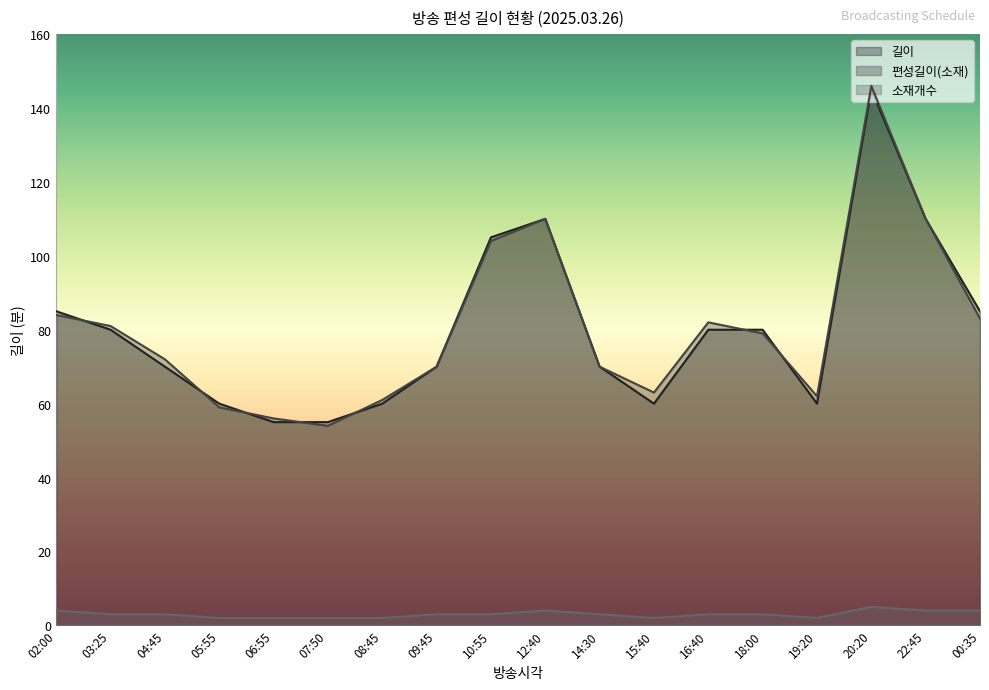

List the labels in order of 길이 value, largest first.

20:20, 12:40, 22:45, 10:55, 02:00, 00:35, 03:25, 16:40, 18:00, 04:45, 09:45, 14:30, 05:55, 08:45, 15:40, 19:20, 06:55, 07:50